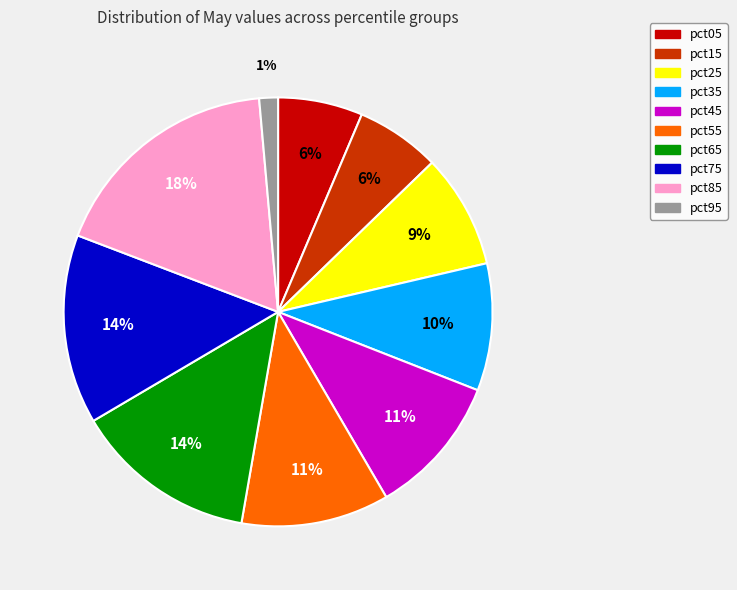

To the nearest percent, what is the average slice percentage?

10%